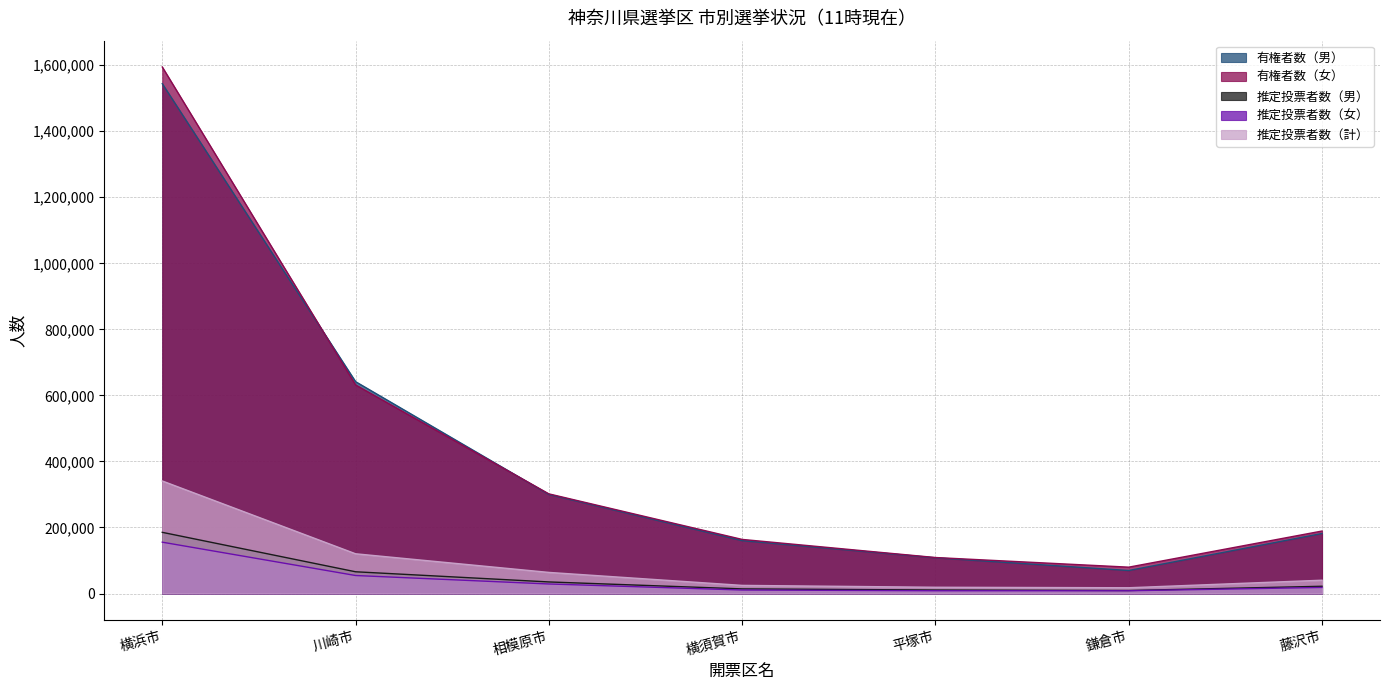

At which label does 推定投票者数（計） first exceed 40258?

横浜市